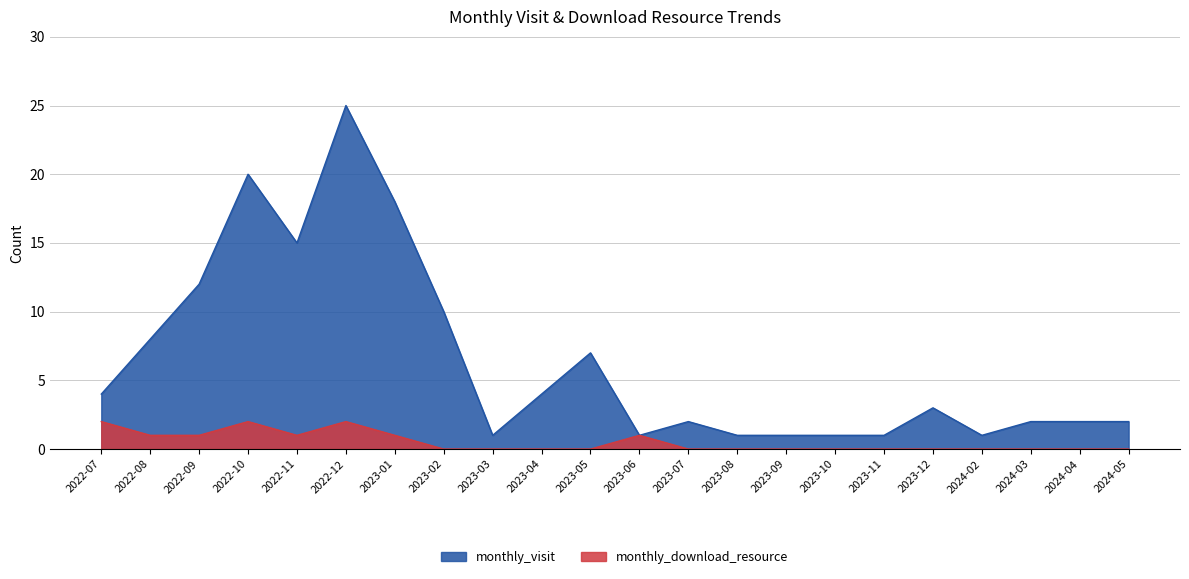

At which category does monthly_download_resource reach its first local valley?

2022-11